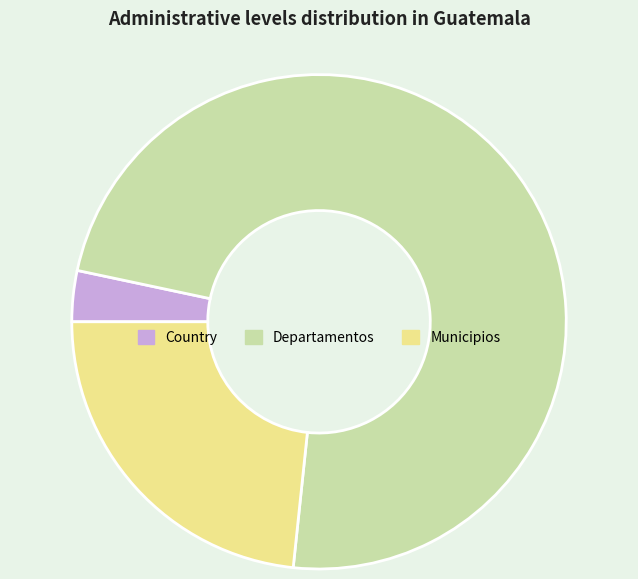

The Municipios slice represents 23% of the pie. True or false?

True